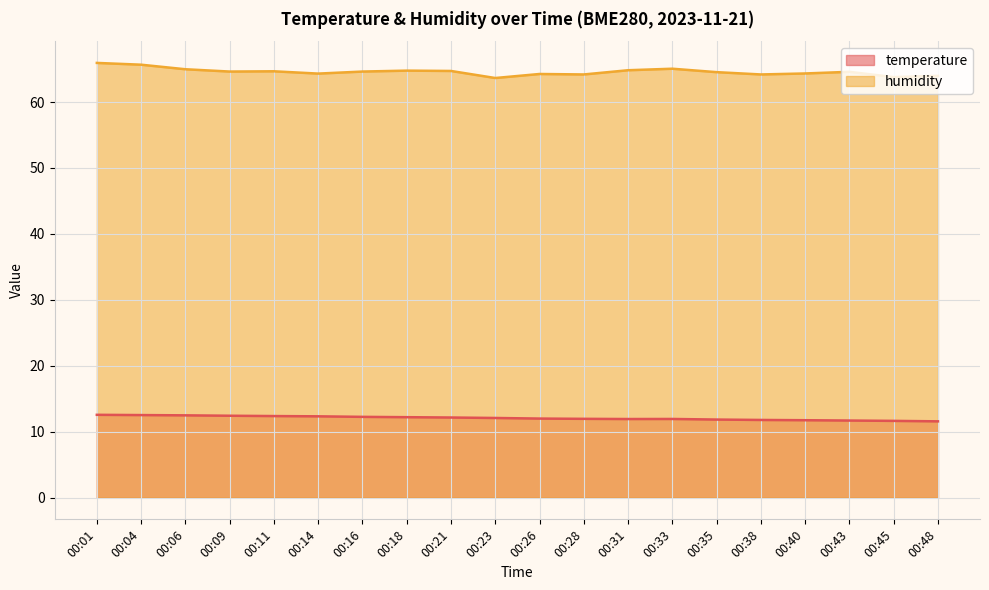

Between 00:14 and 00:38, which series saw the biggest shift?

temperature